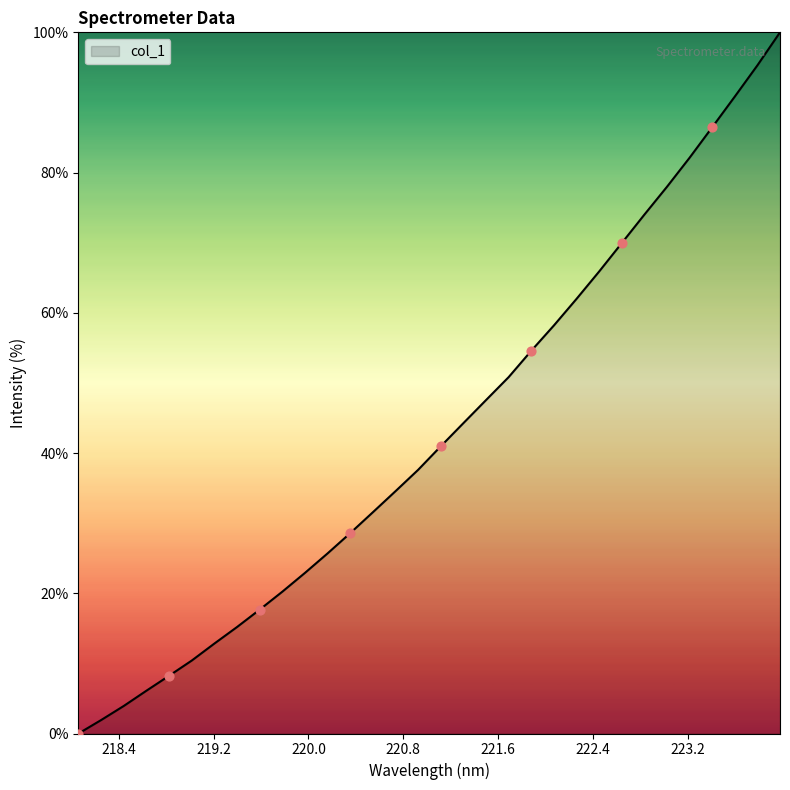

What is the maximum value shown in the chart?

100.0